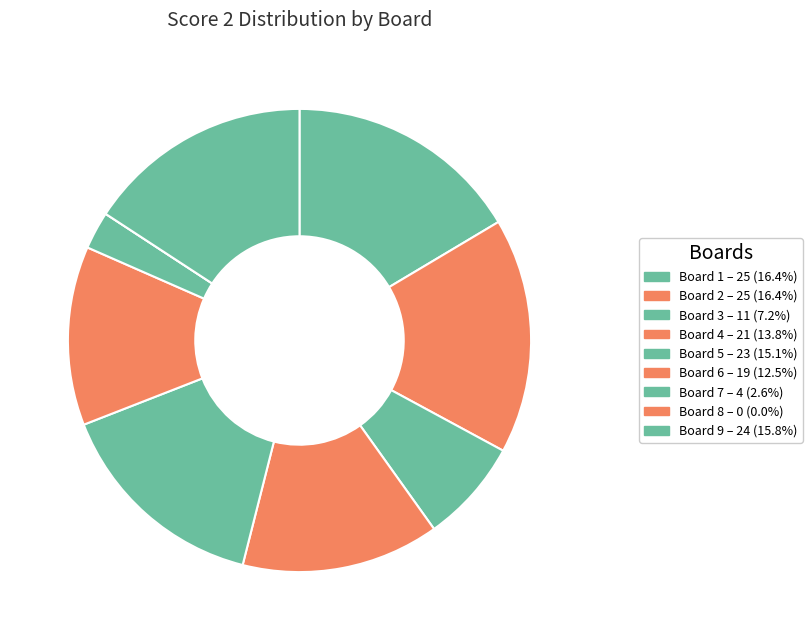

To the nearest percent, what percentage of the pie is Board 6?

12%